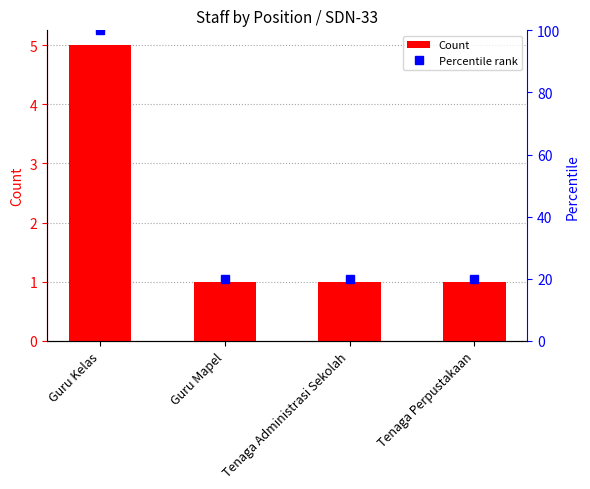

Reading right to left, extract all data points from this chart.

Count: 1	1	1	5
Percentile rank: 20	20	20	100